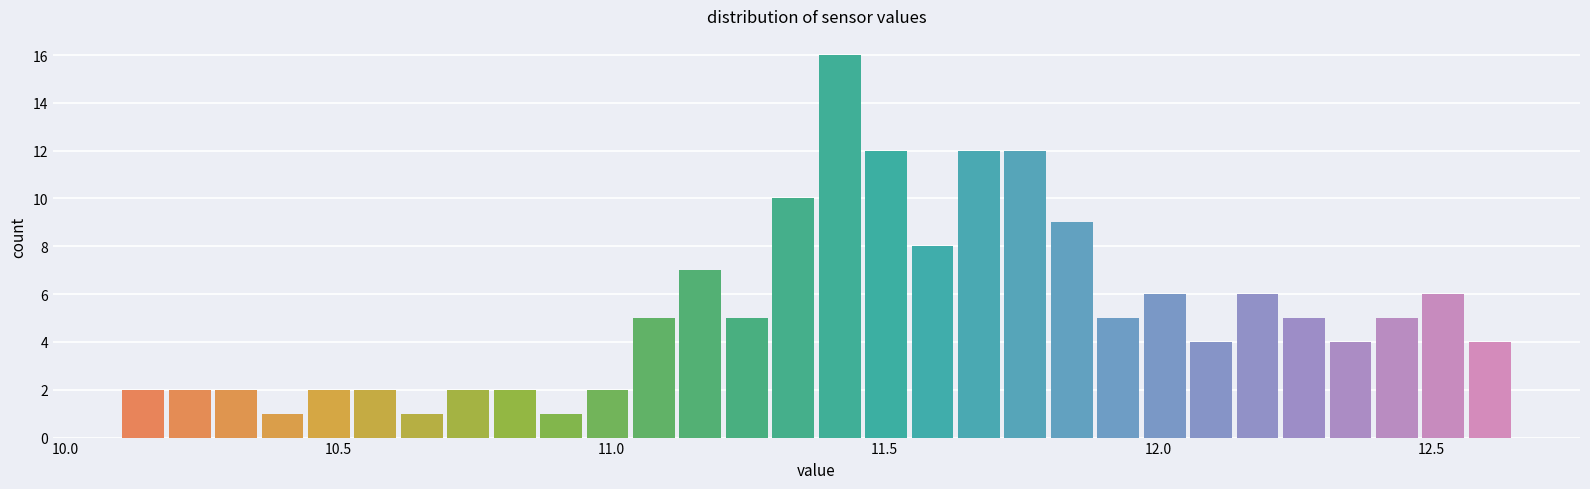

Read against the x-axis, roughly where is the centre of the tallest bar?

11.40